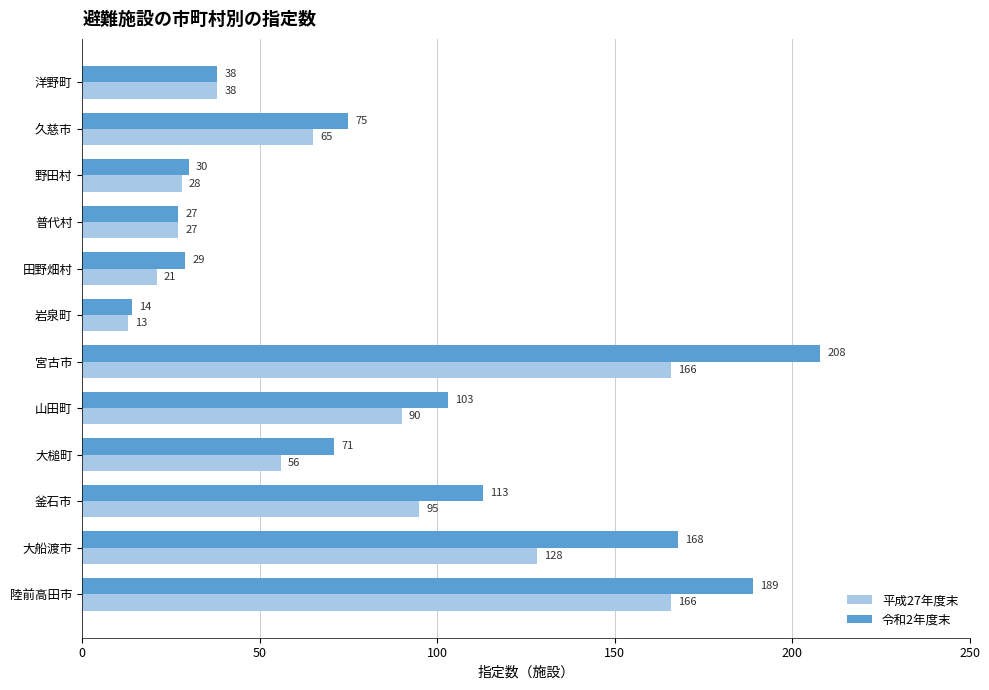

At how many categories does at least one series exceed 157?

3